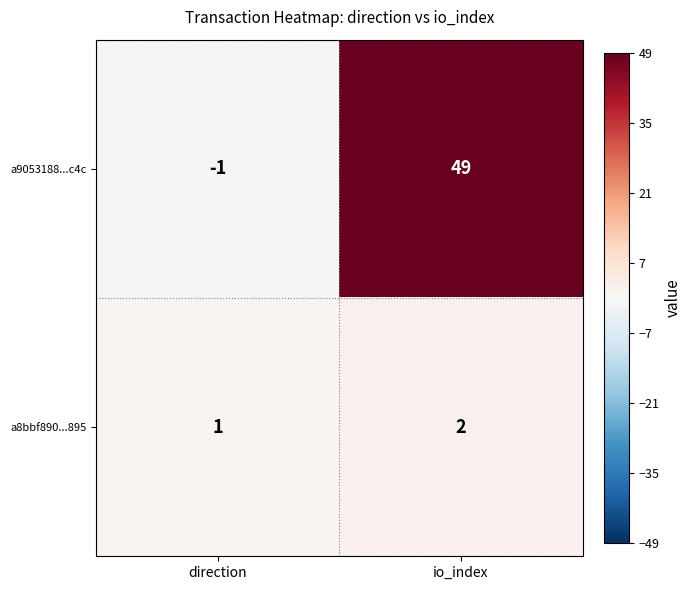

At which category is the sum across all series the highest?

io_index